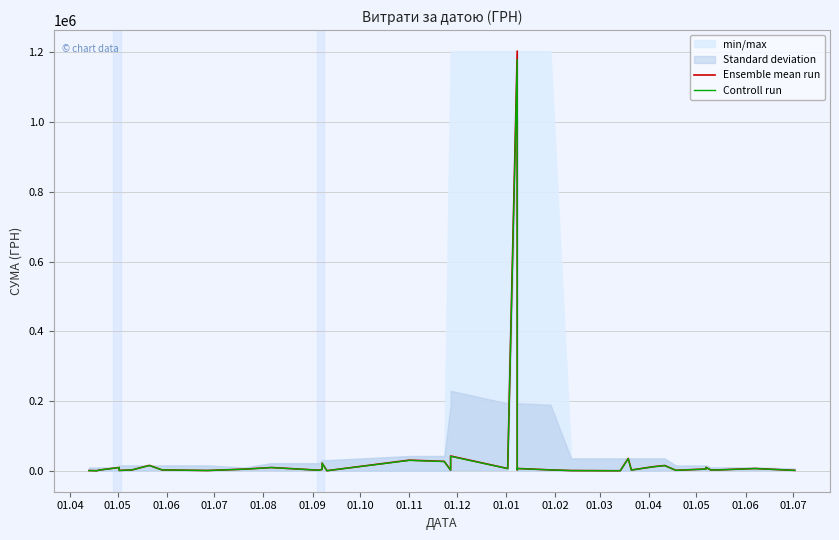

True or false: Ensemble mean run and Controll run intersect in this chart.

False